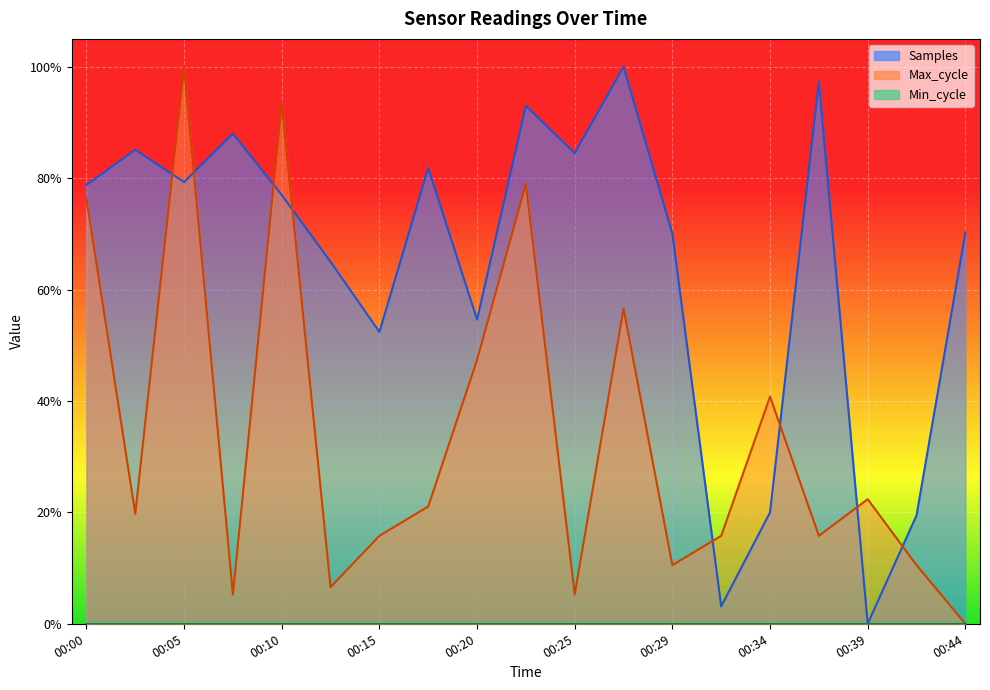

At how many categories does at least one series exceed 0?

19